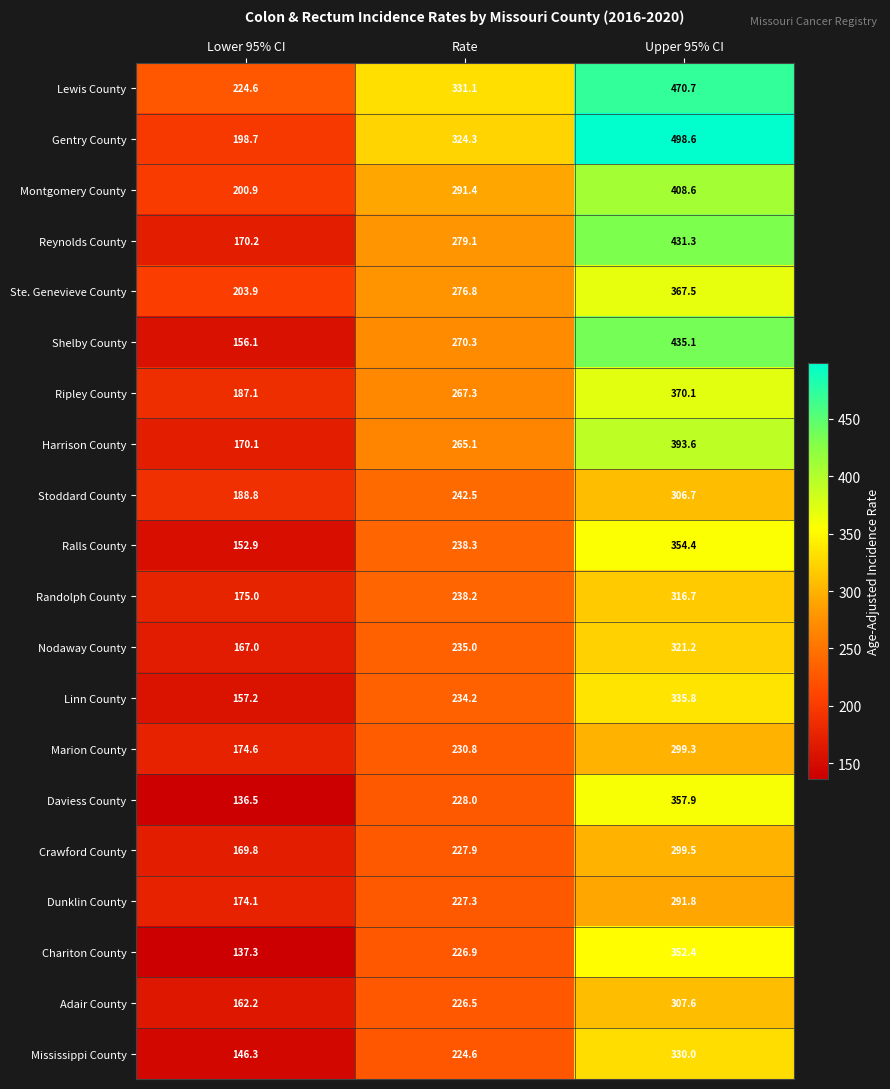

What is the greatest value displayed?

498.6